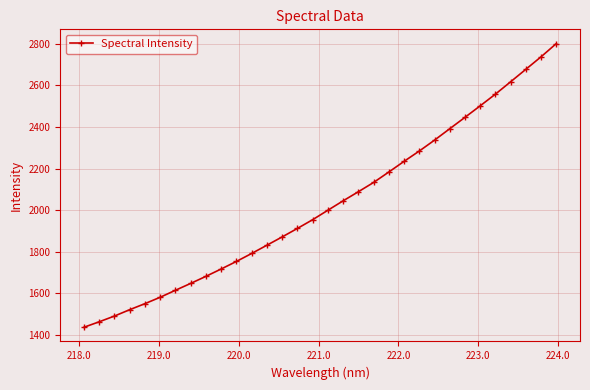

What is the greatest value displayed?

2801.9